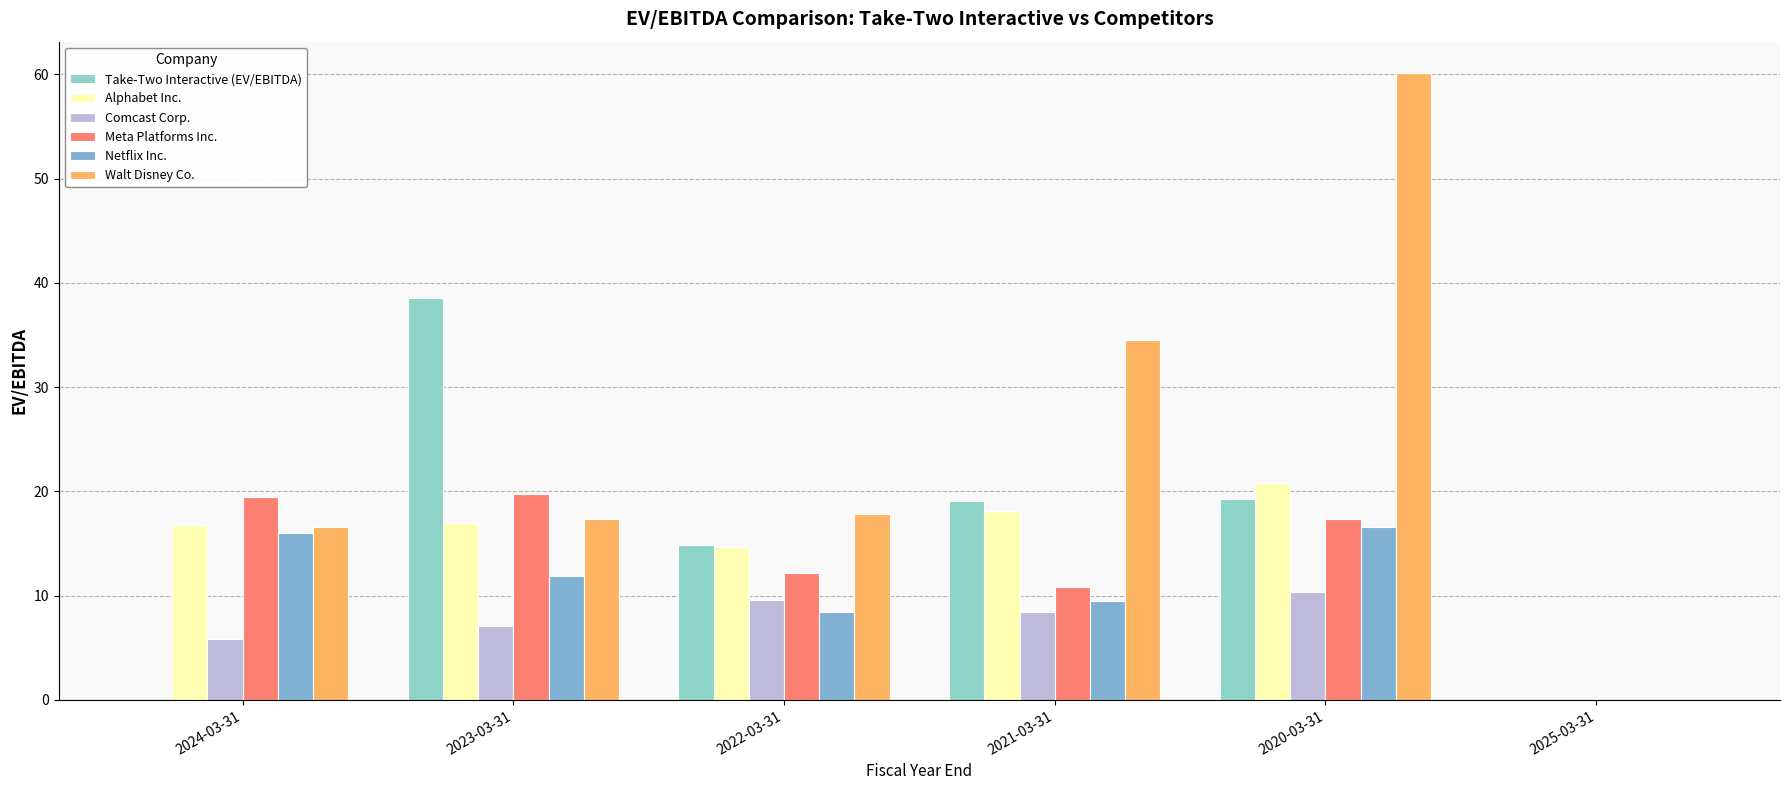

At which category is the sum across all series the highest?

2020-03-31